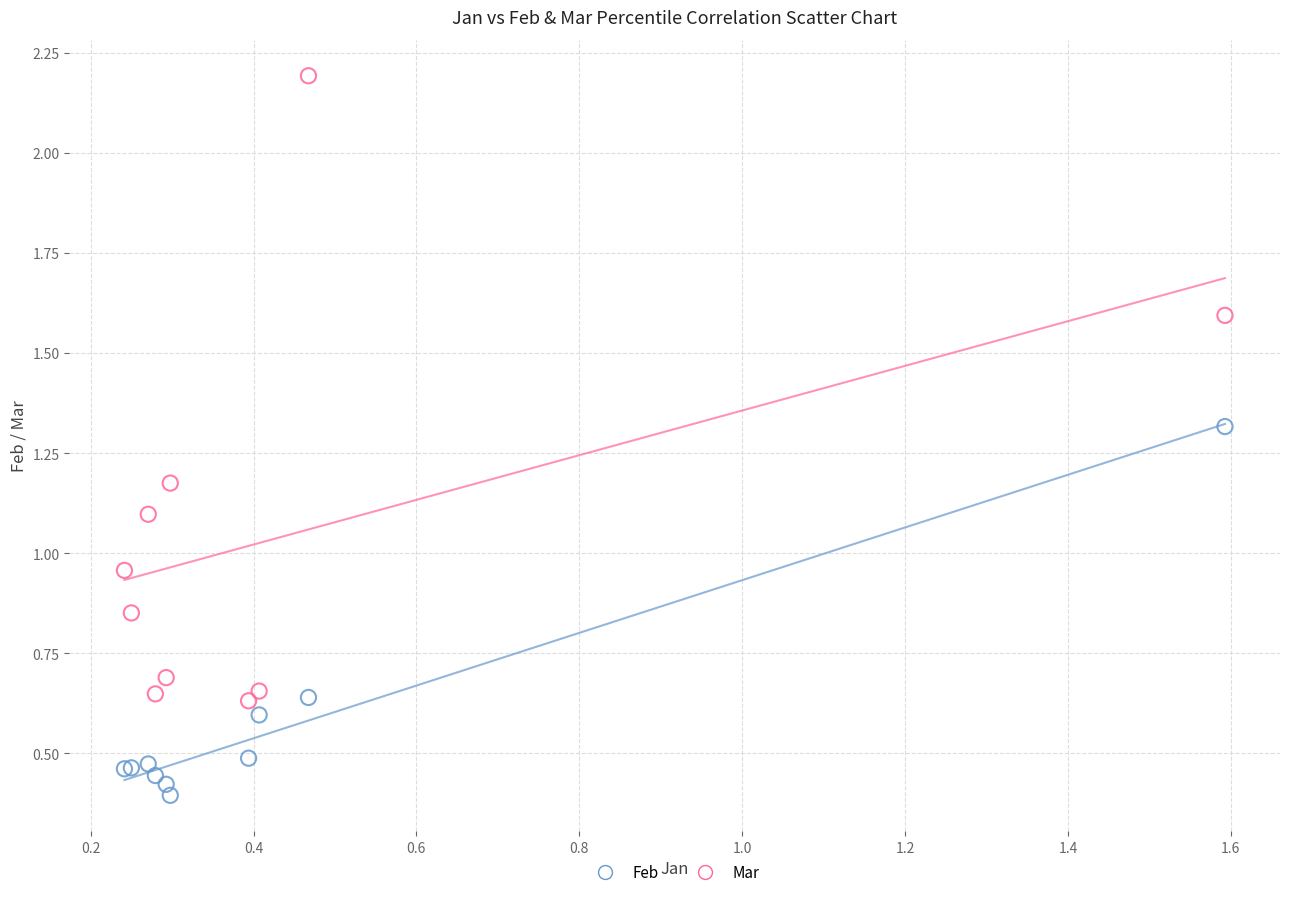

Which series contains the lowest Y value?

Feb